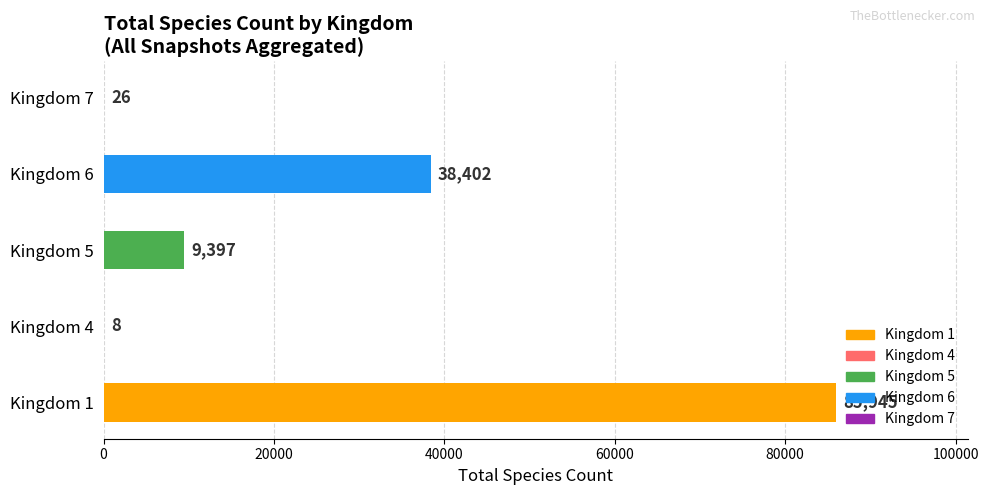

What is the sum of the values at Kingdom 4 and Kingdom 1?

85953